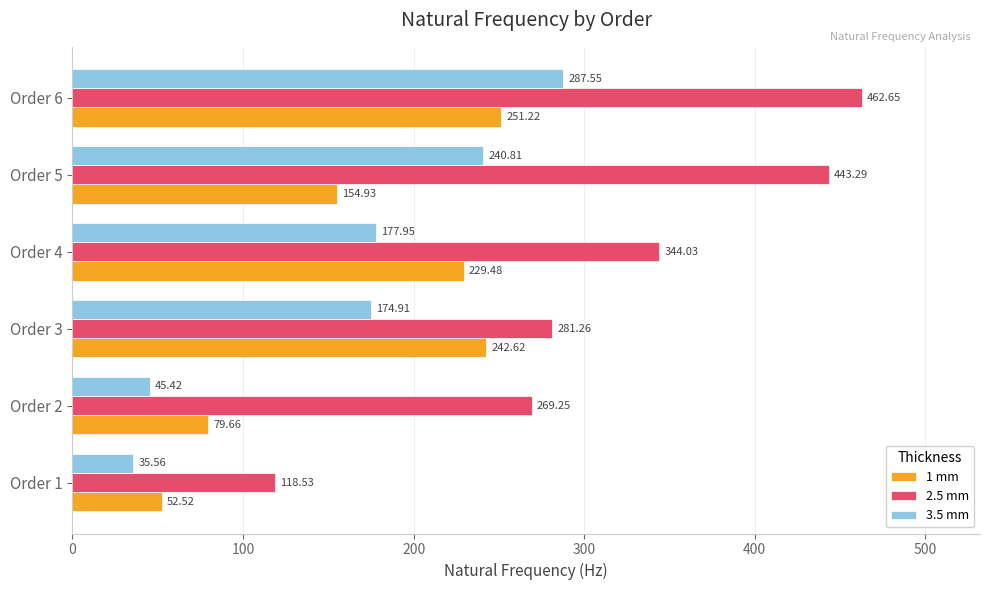

At how many categories does at least one series exceed 336?

3